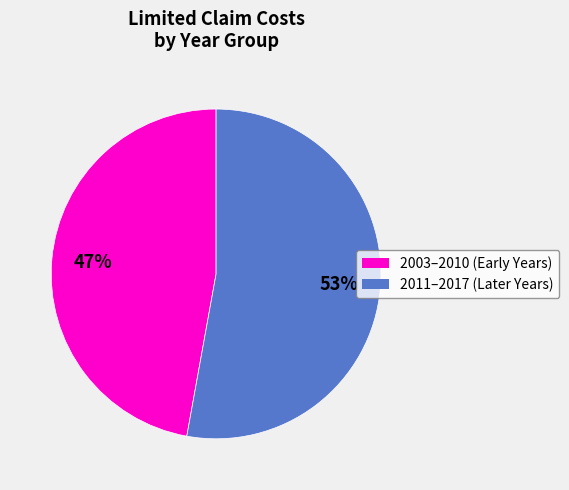

To the nearest percent, what is the average slice percentage?

50%